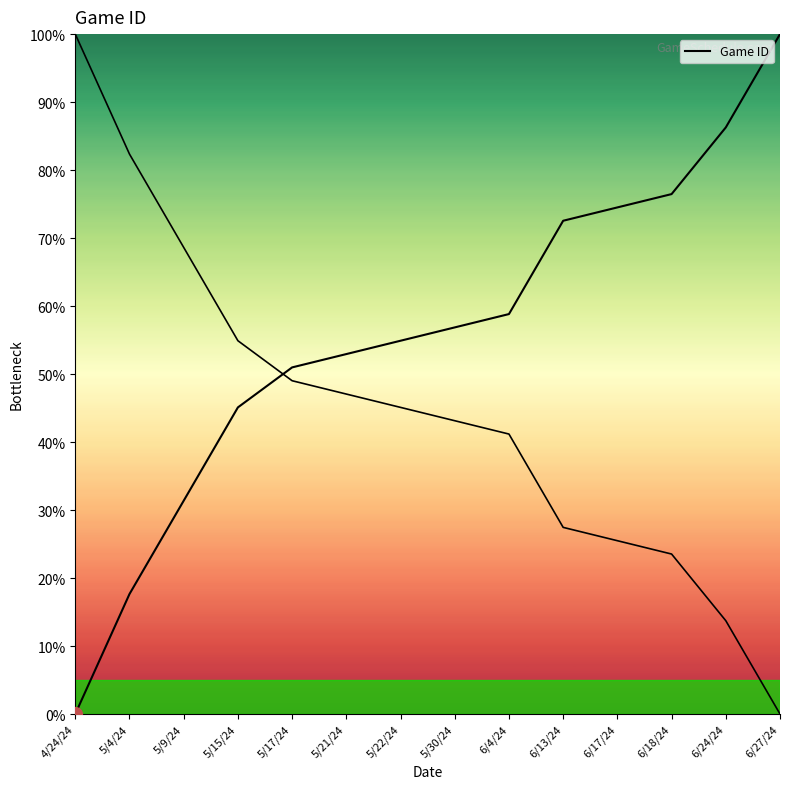

What position from the left is 6/13/24?

10